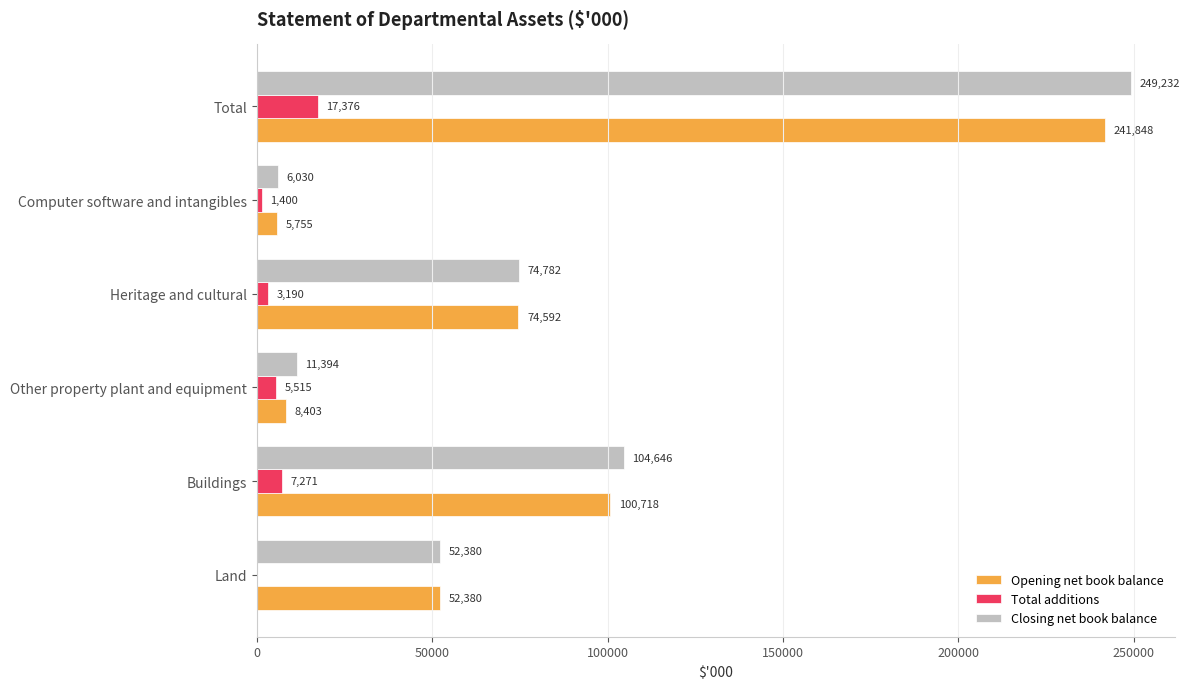

Is it true that Opening net book balance equals 241848 at Total?

True